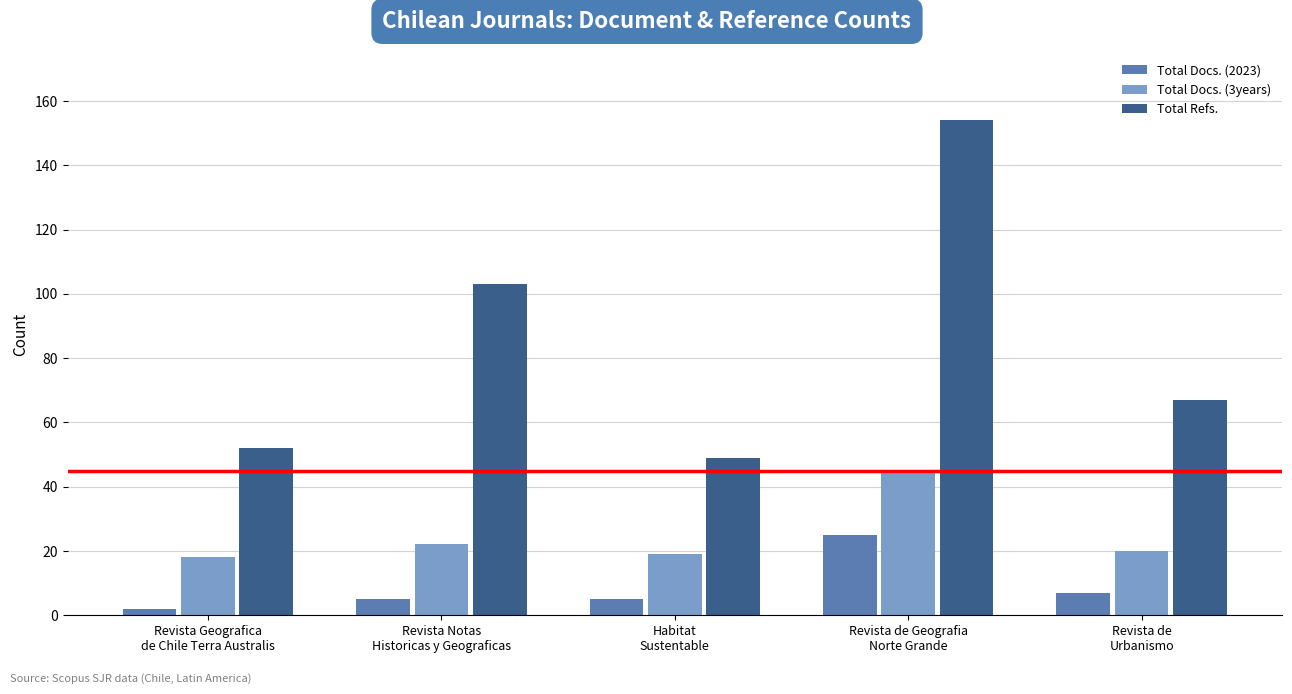

What is the difference between the maximum and minimum values in the Total Docs. (3years) series?

27